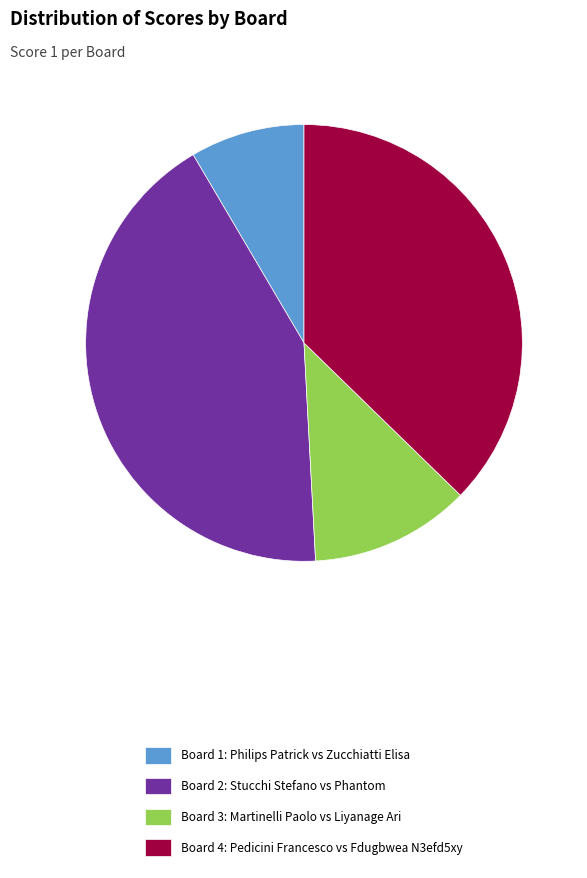

Count the number of slices in the pie.

4